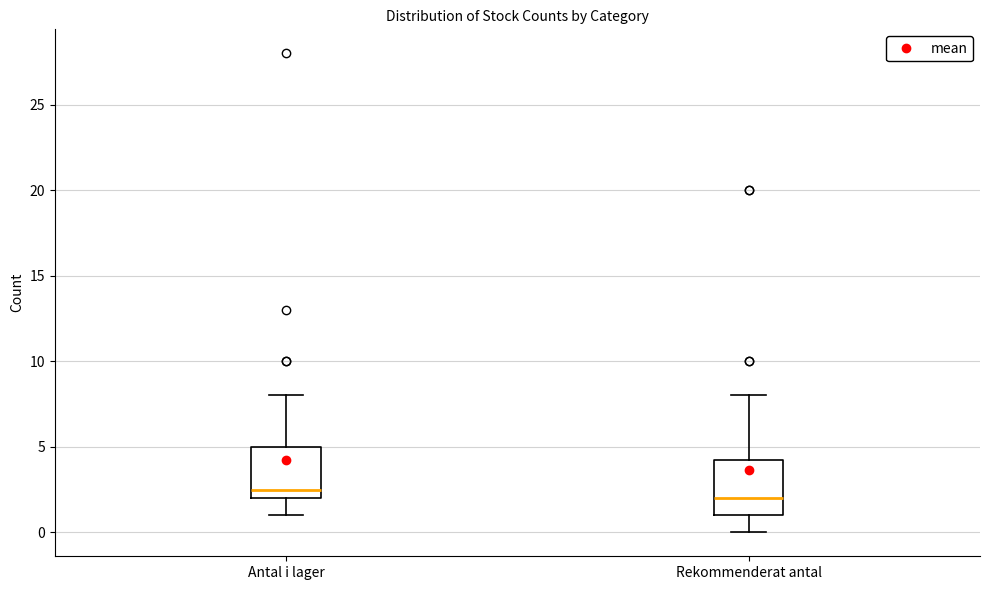

Which box has the lowest median line?

Rekommenderat antal